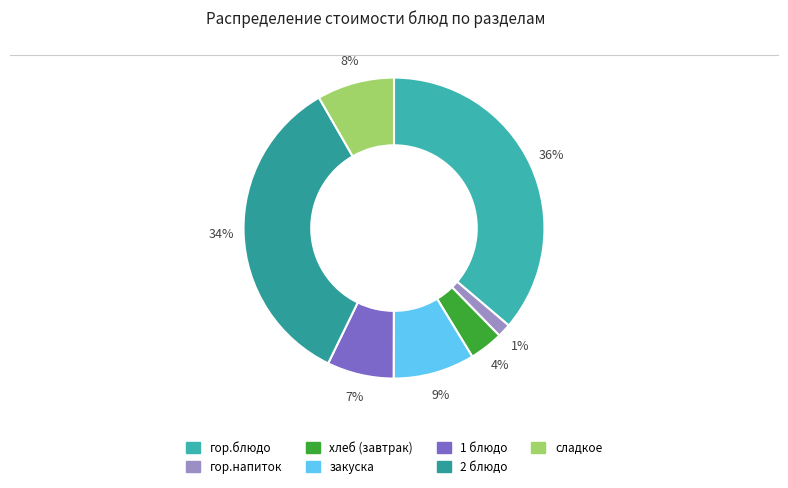

What percentage is NOT represented by 2 блюдо?

65.5%